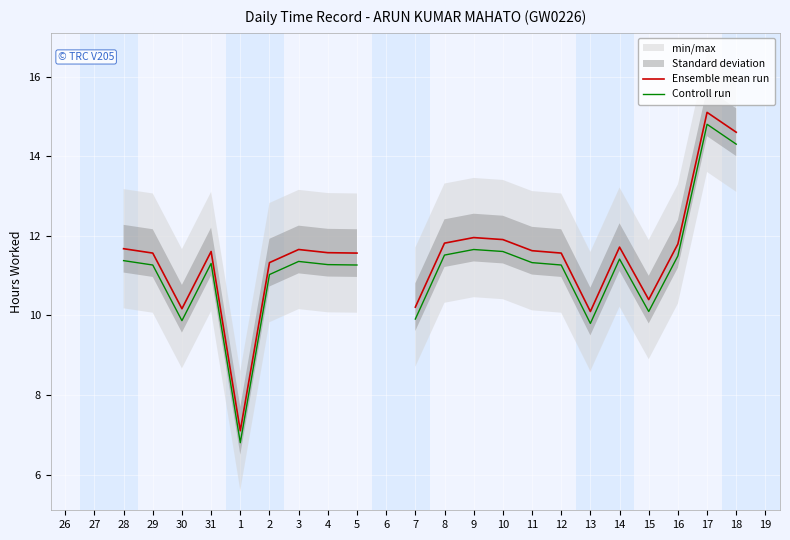

Which category has the lowest value in the Ensemble mean run series?

1